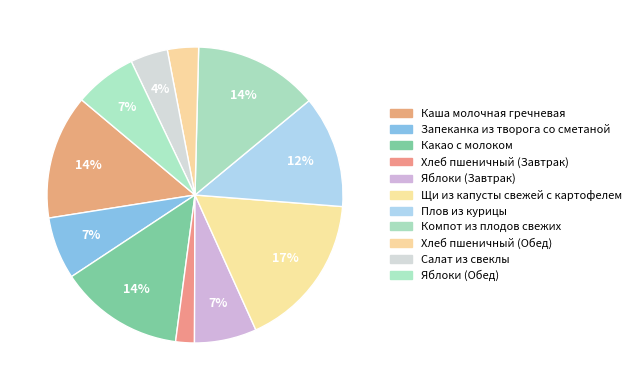

Rank the categories by value from highest to lowest.

Щи из капусты свежей с картофелем, Каша молочная гречневая, Какао с молоком, Компот из плодов свежих, Плов из курицы, Запеканка из творога со сметаной, Яблоки (Завтрак), Яблоки (Обед), Салат из свеклы, Хлеб пшеничный (Обед), Хлеб пшеничный (Завтрак)